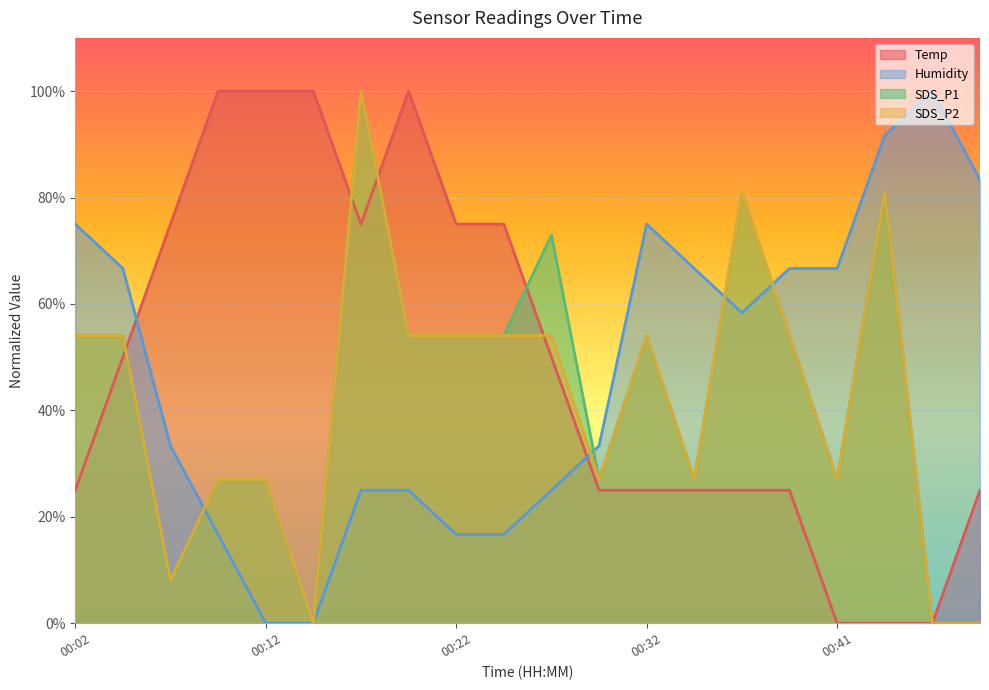

Between 00:41 and 00:09, which is larger?

00:09